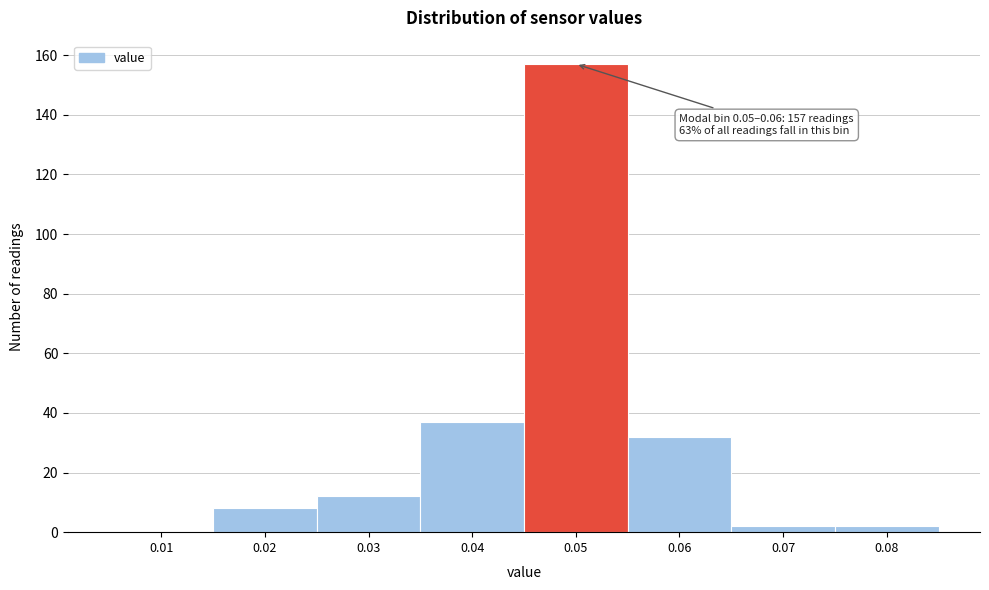

Reading right to left, transcribe all the data shown in this chart.

0.08=2	0.07=2	0.06=32	0.05=157	0.04=37	0.03=12	0.02=8	0.01=0